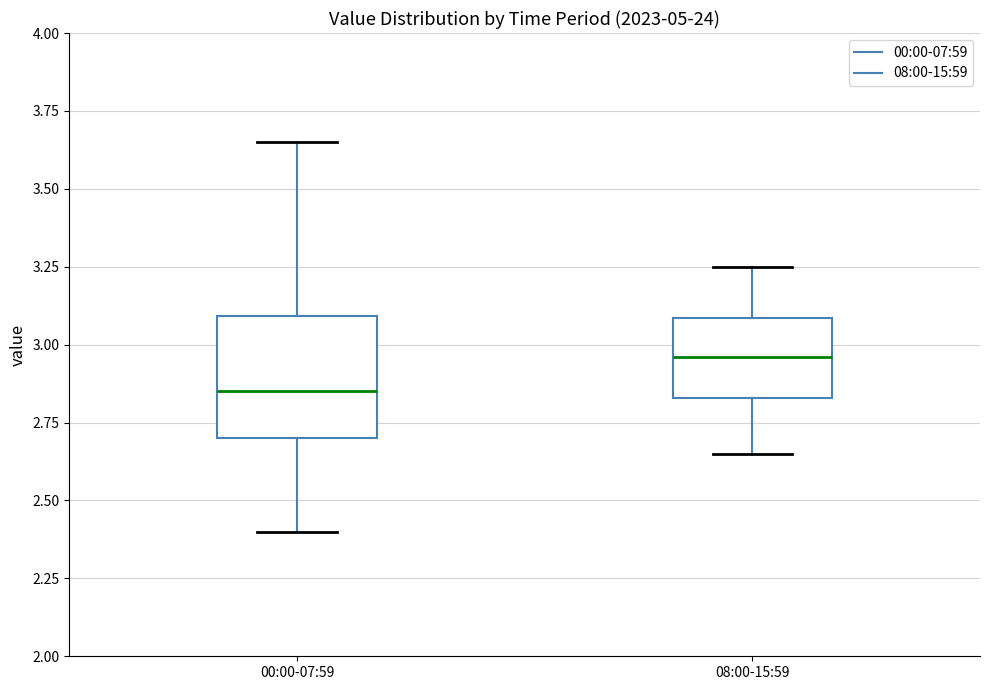

Reading left to right, transcribe this box plot: for each box, give where its median line is, the range the box spans, and where its two whiskers end, as read against the y-axis. The values are not printed on the chart, so give them approximately, as read against the axis.

00:00-07:59: median 2.85, box 2.70 to 3.10, whiskers 2.40 to 3.65
08:00-15:59: median 2.95, box 2.85 to 3.10, whiskers 2.65 to 3.25